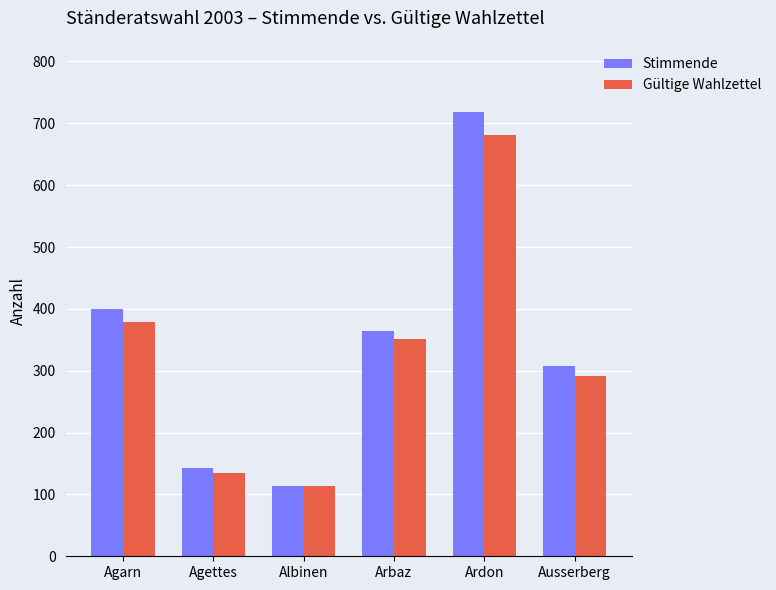

Reading left to right, transcribe all the data shown in this chart.

Stimmende: 400	143	113	364	719	308
Gültige Wahlzettel: 379	135	113	351	681	291